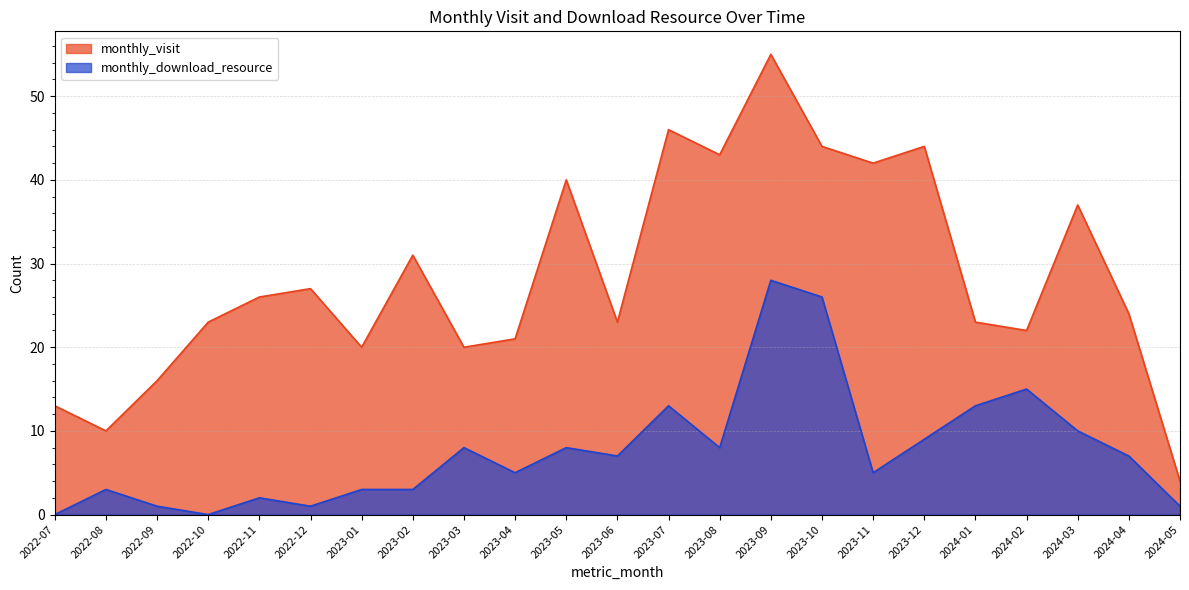

At which label is monthly_visit closest to 29?

2022-12